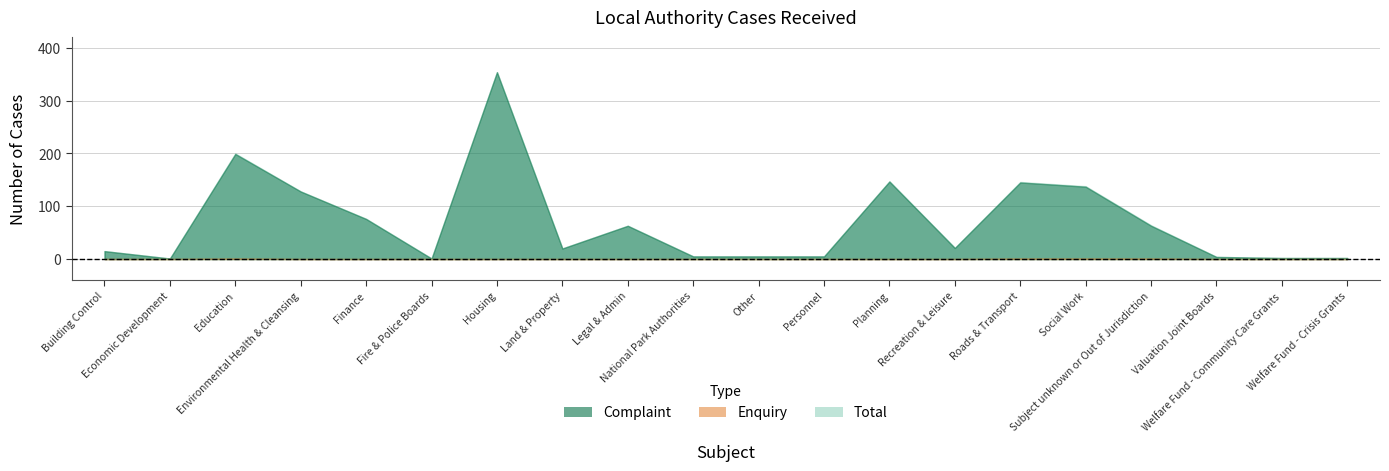

Which category has the lowest value in the Enquiry series?

Building Control